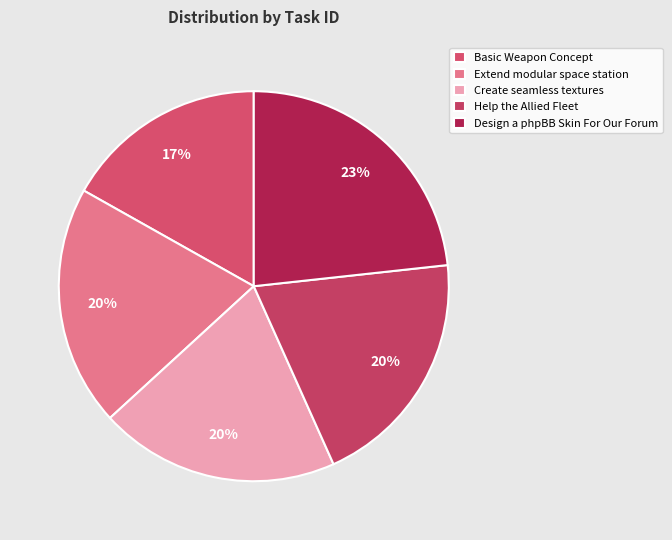

How many slices are in this pie chart?

5